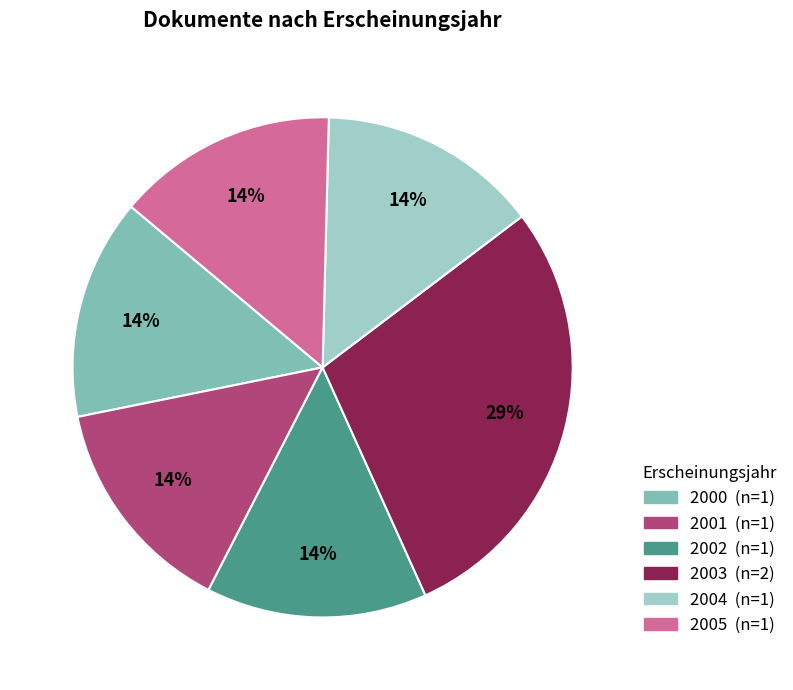

Is it true that 2004 is 5% of the pie?

False